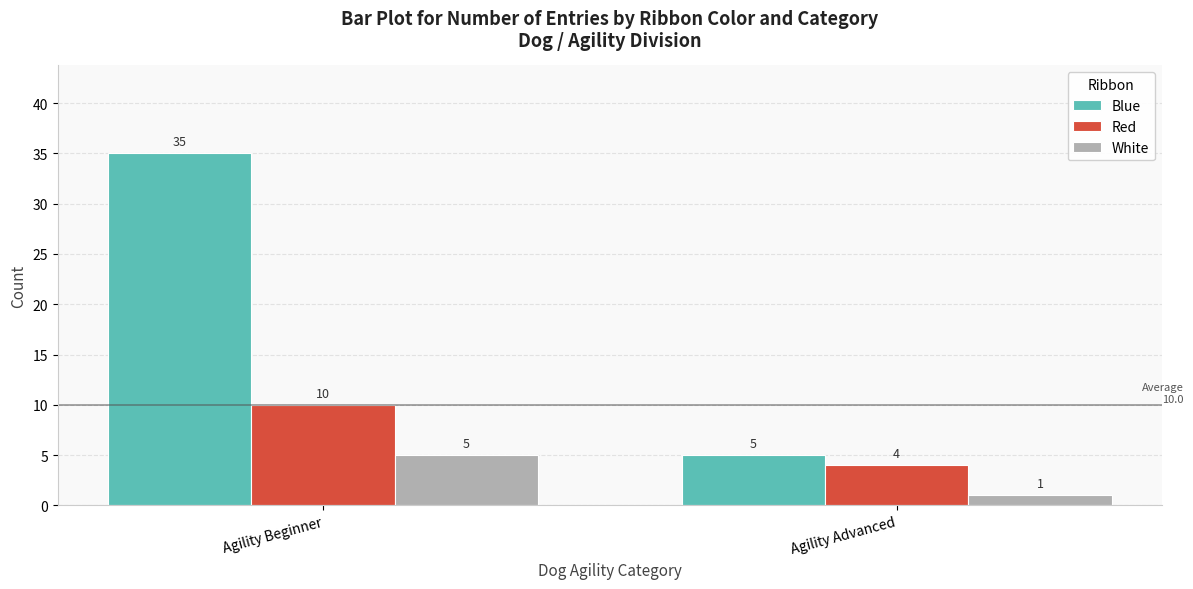

Which label corresponds to the smallest value in the chart?

Agility Advanced